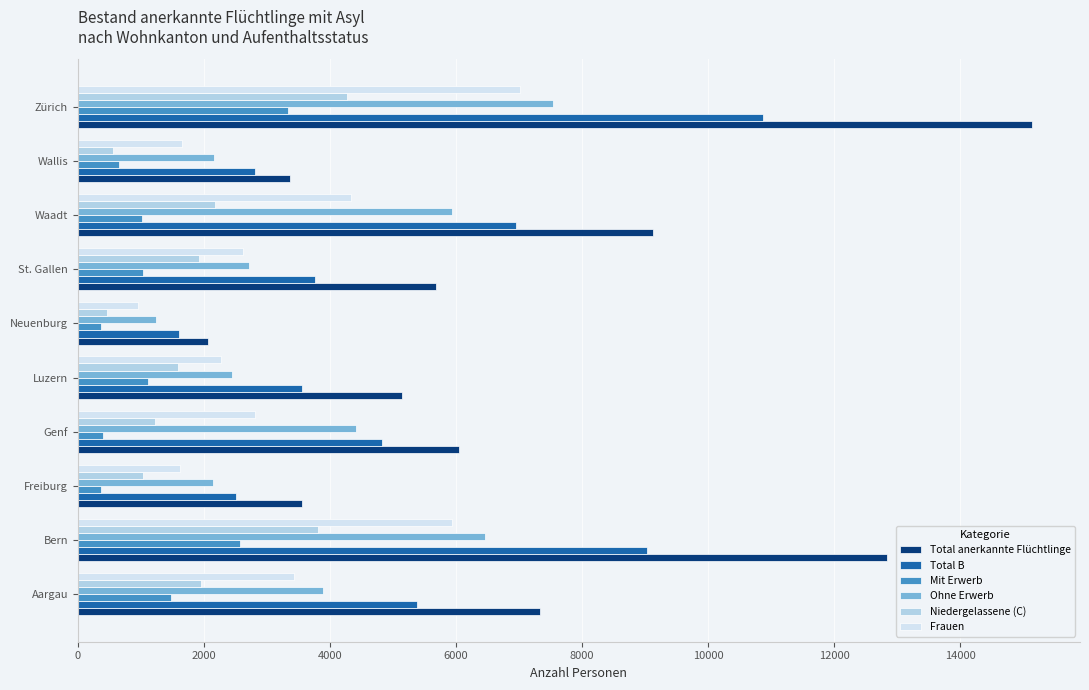

What is the approximate value of Ohne Erwerb at Zürich?

7533